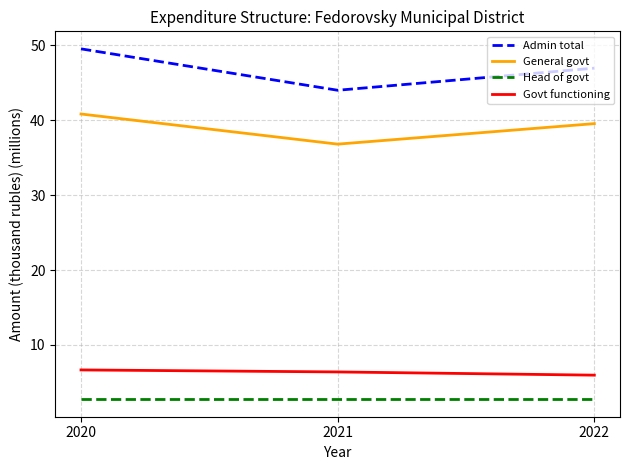

Which category has the lowest value in the General govt series?

2021